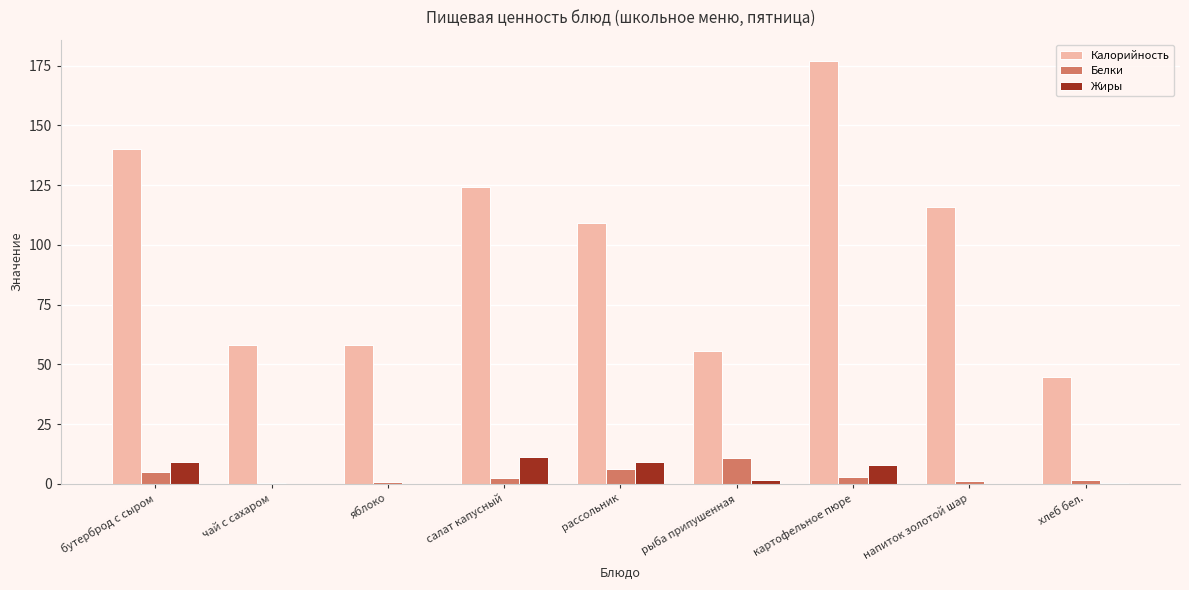

The Жиры series shows 0.0 at яблоко. True or false?

True